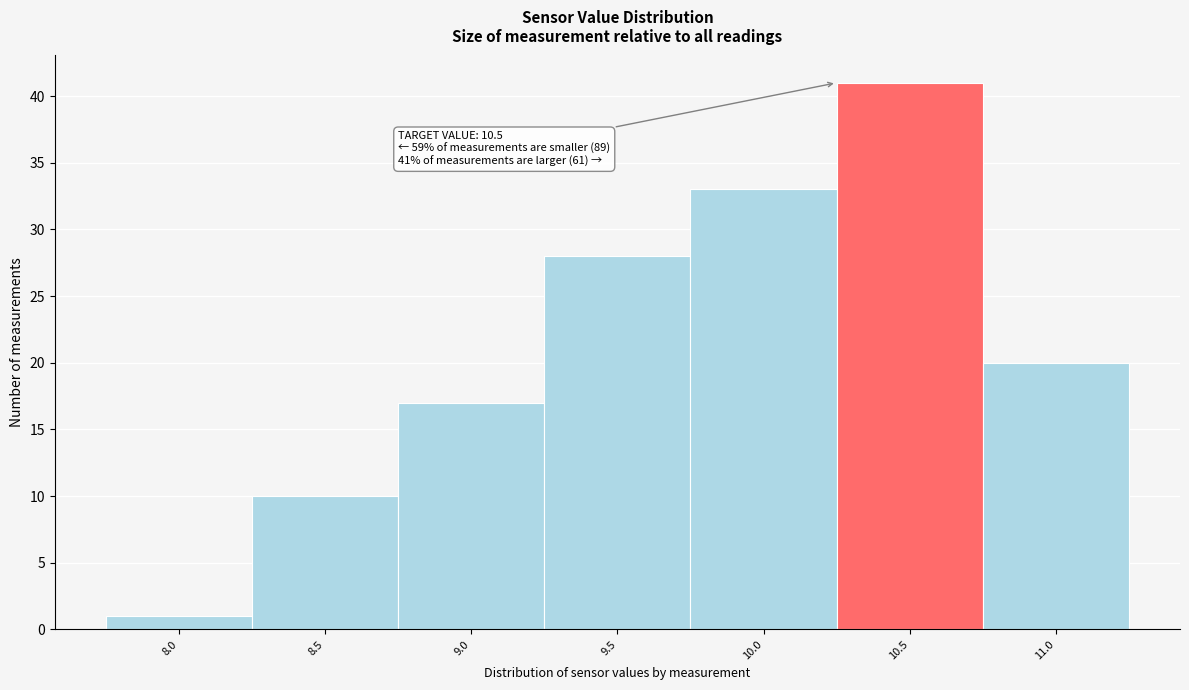

Reading left to right, transcribe all the data shown in this chart.

1	10	17	28	33	41	20